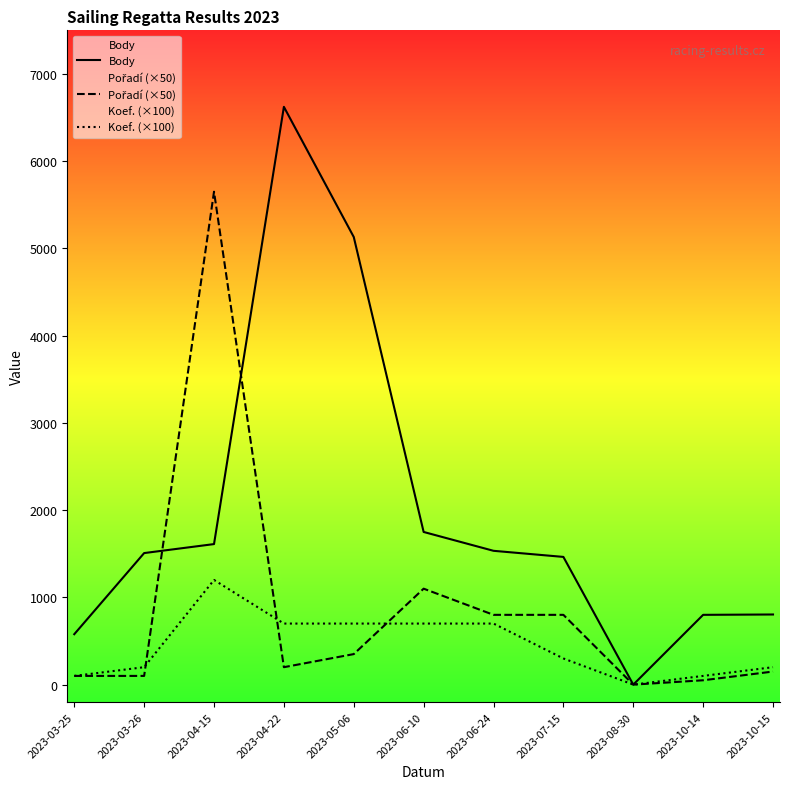

What are all the series names shown in the legend?

Body, Pořadí (×50), Koef. (×100)